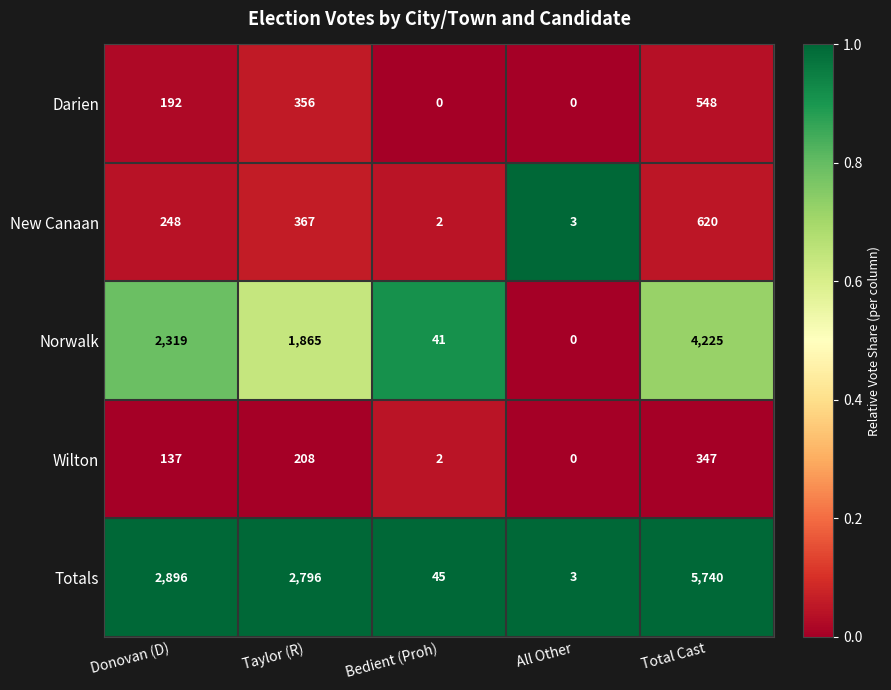

Which series has the largest range (max minus min)?

Totals